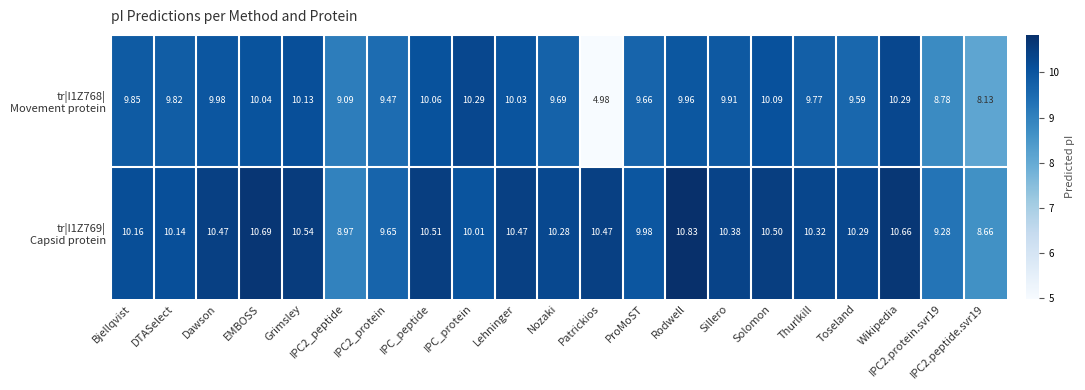

Which label corresponds to the largest value in the chart?

Rodwell